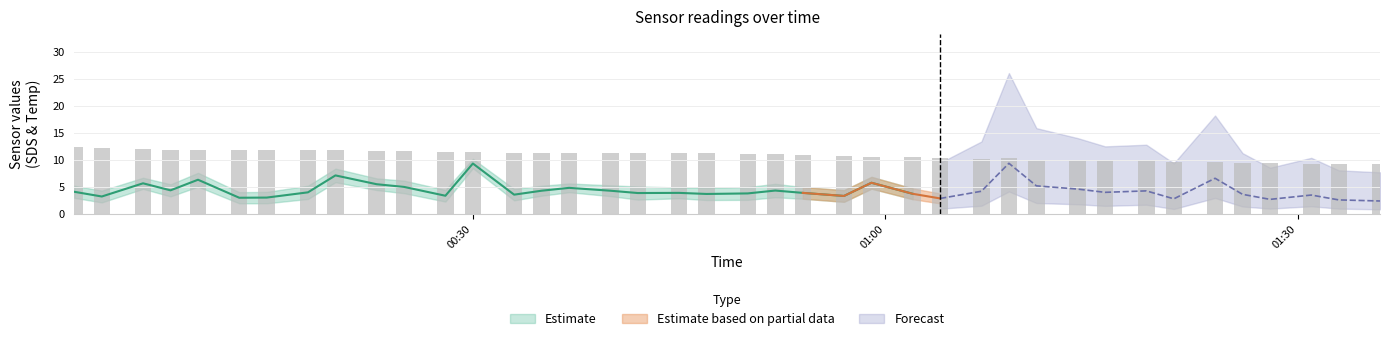

What is the value of the Temp bar at the 18th from the left?

11.3